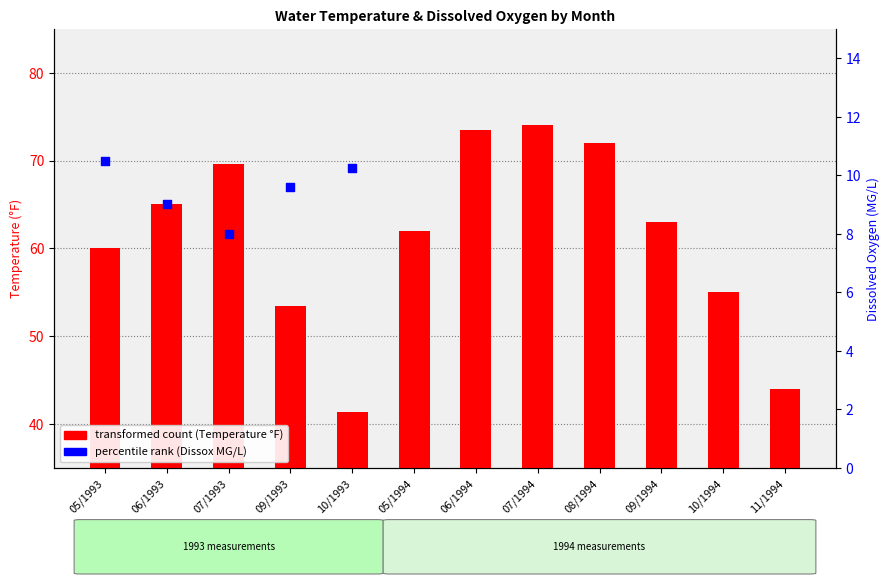

Is the value of percentile rank (Dissox MG/L) at 07/1994 greater than the value of transformed count (Temperature °F) at 11/1994?

No